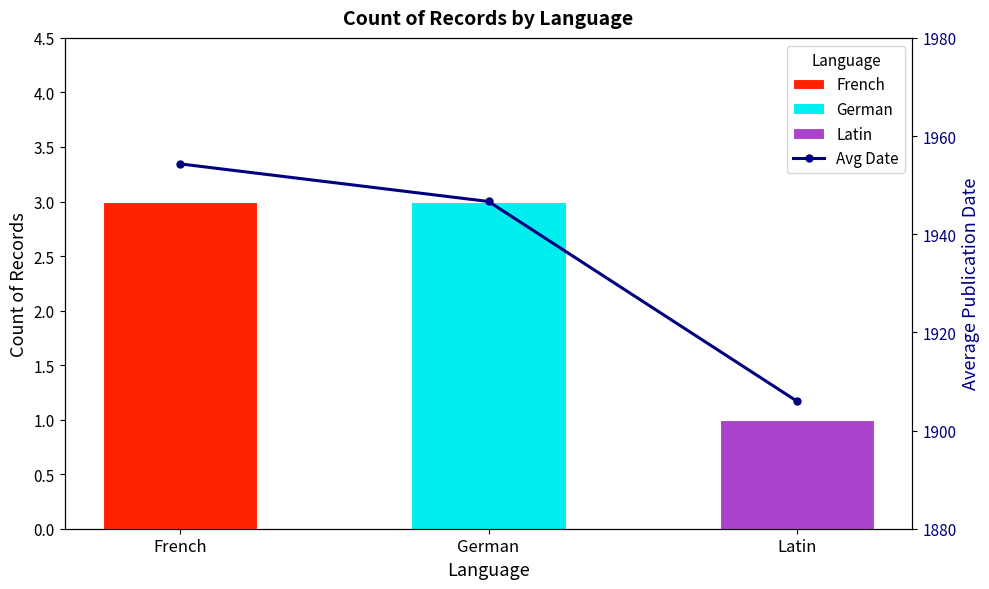

How many values exceed 1946?

2